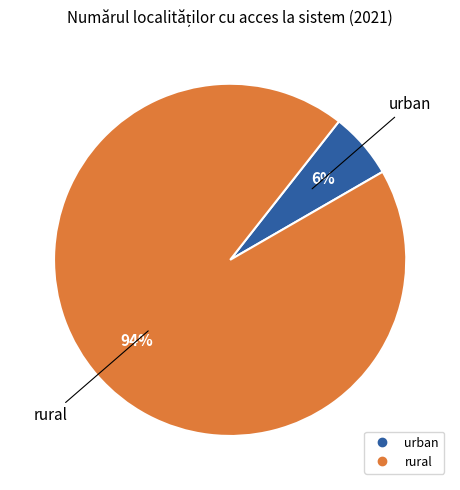

To the nearest percent, what portion does urban represent?

6%